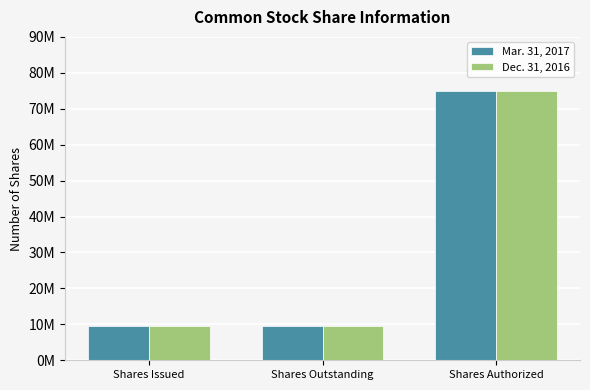

What are all the series names shown in the legend?

Mar. 31, 2017, Dec. 31, 2016